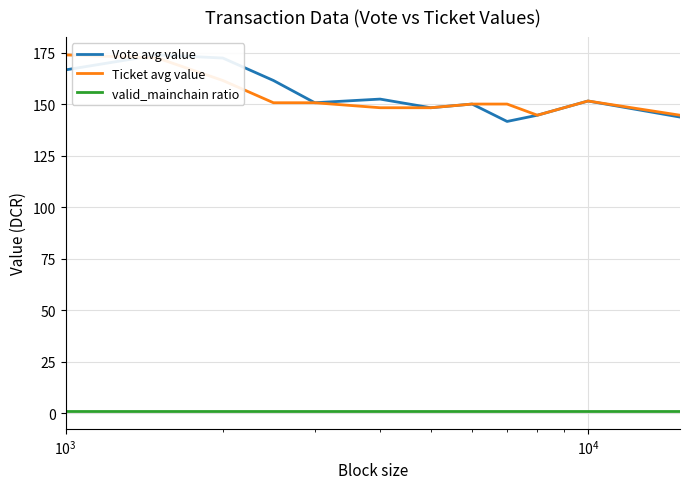

True or false: valid_mainchain ratio and Ticket avg value intersect in this chart.

False